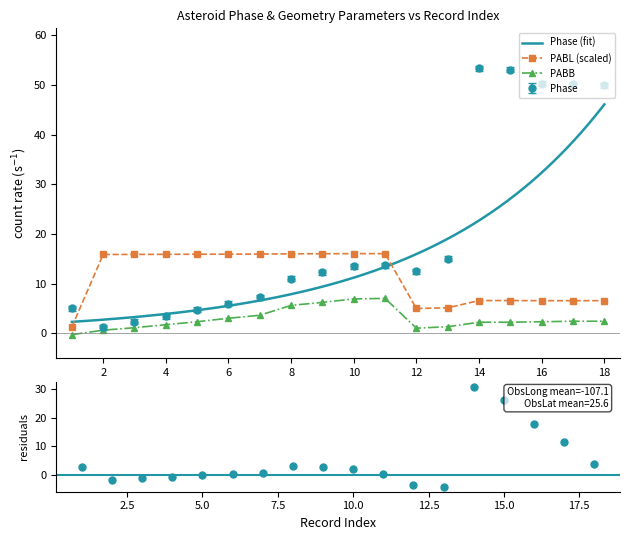

Is the value of Phase at 7 greater than the value of PABB at 12?

Yes